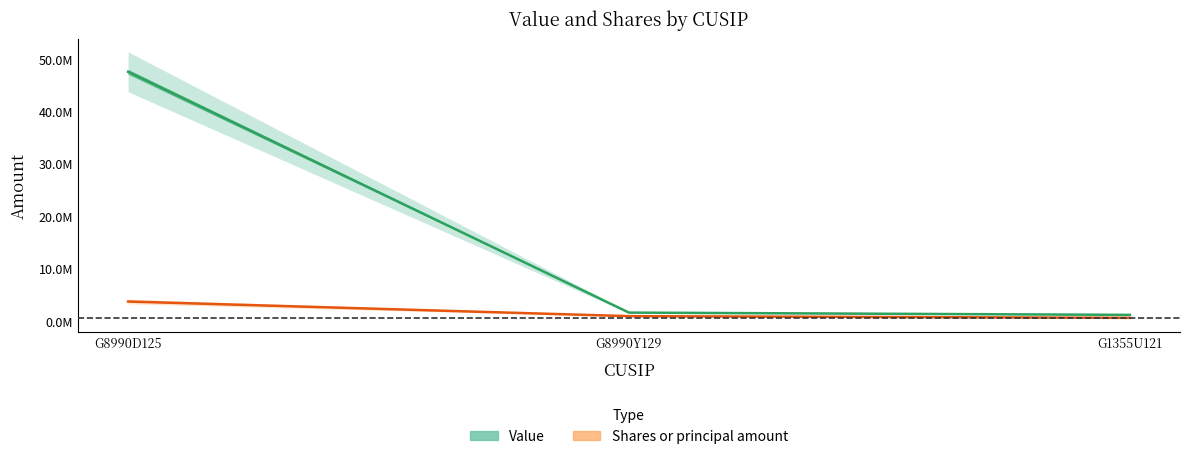

How many values in the Shares or principal amount series are below 900000?

1